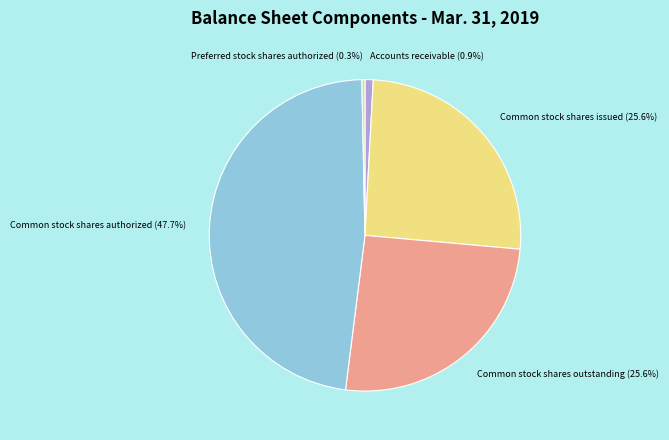

What percentage is NOT represented by Preferred stock shares authorized?

99.7%